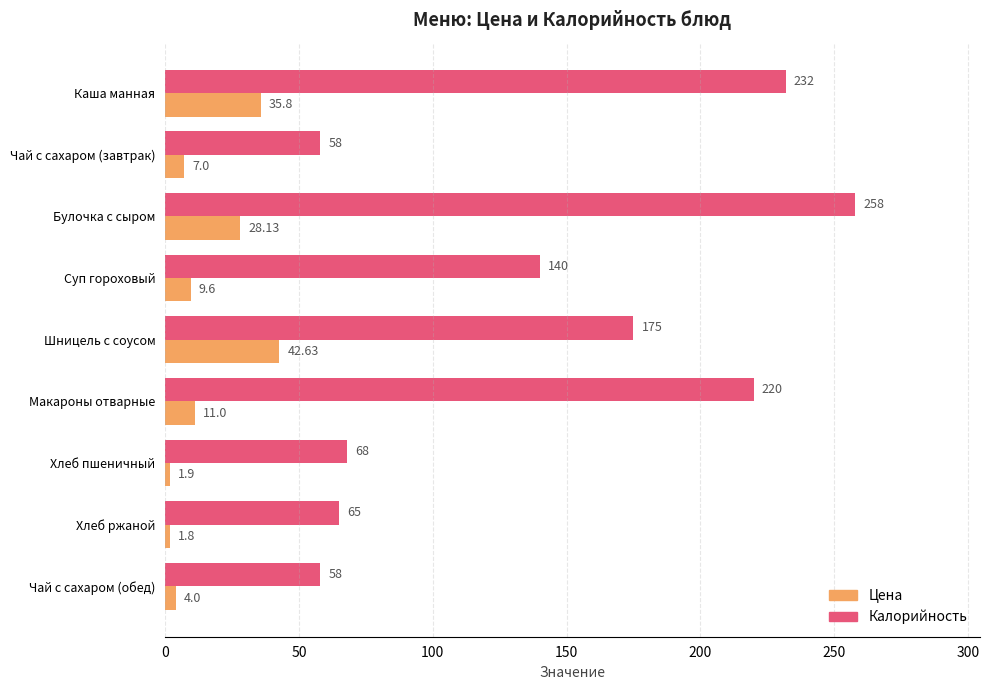

Rank the series by their average value, from highest to lowest.

Калорийность, Цена